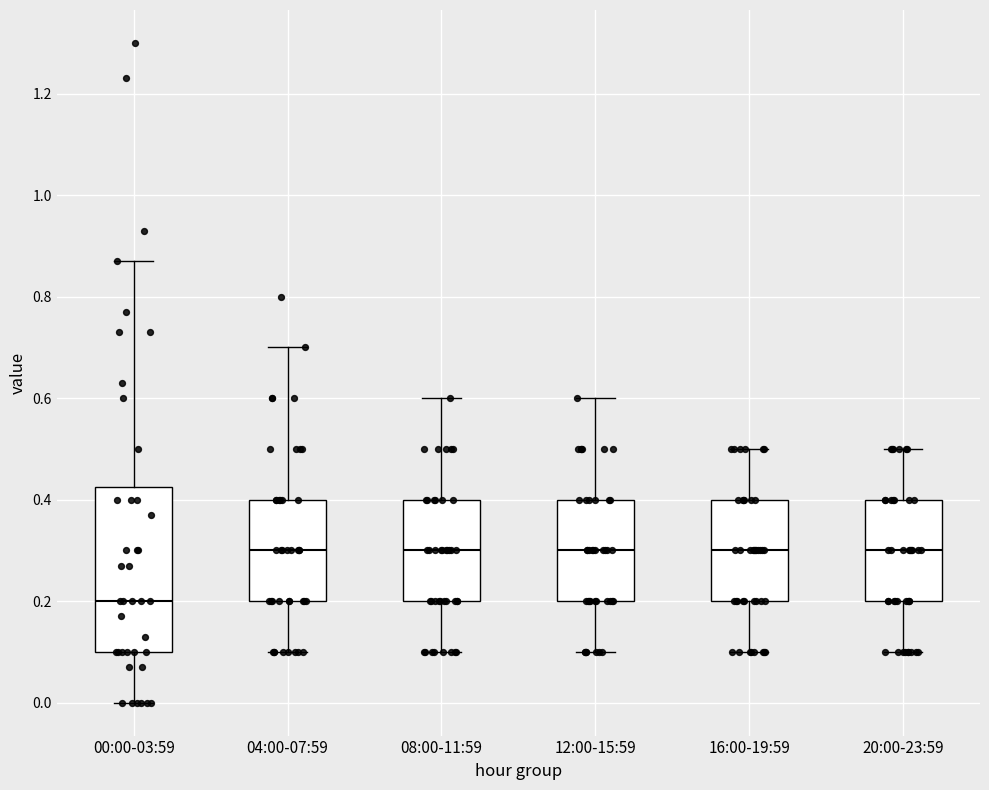

Reading left to right, transcribe this box plot: for each box, give where its median line is, the range the box spans, and where its two whiskers end, as read against the y-axis. The values are not printed on the chart, so give them approximately, as read against the axis.

00:00-03:59: median 0.20, box 0.10 to 0.42, whiskers 0.00 to 0.88
04:00-07:59: median 0.30, box 0.20 to 0.40, whiskers 0.10 to 0.70
08:00-11:59: median 0.30, box 0.20 to 0.40, whiskers 0.10 to 0.60
12:00-15:59: median 0.30, box 0.20 to 0.40, whiskers 0.10 to 0.60
16:00-19:59: median 0.30, box 0.20 to 0.40, whiskers 0.10 to 0.50
20:00-23:59: median 0.30, box 0.20 to 0.40, whiskers 0.10 to 0.50